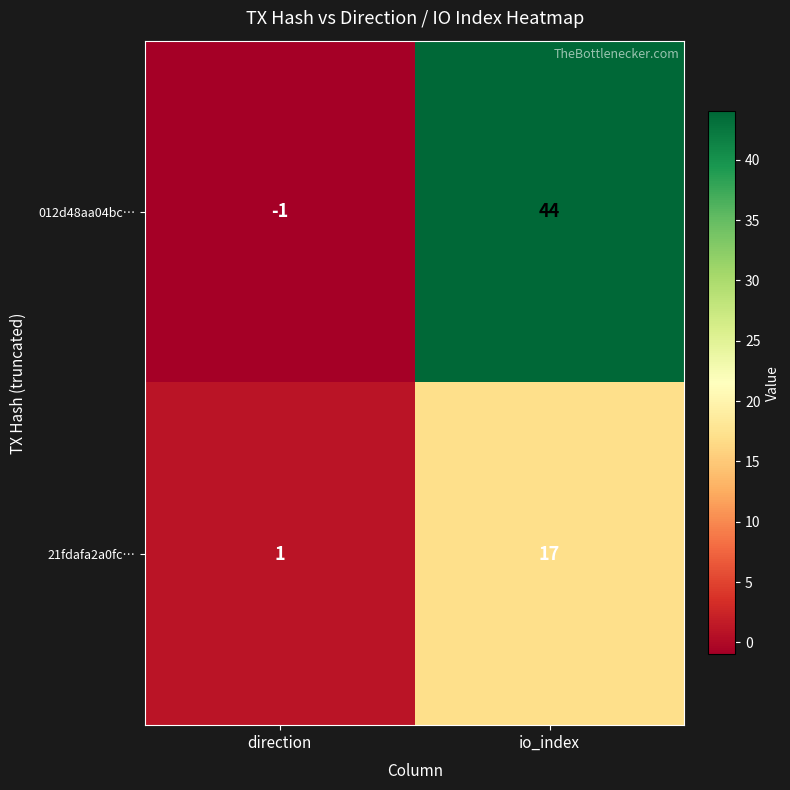

What is the spread (max minus min) of values at direction?

2